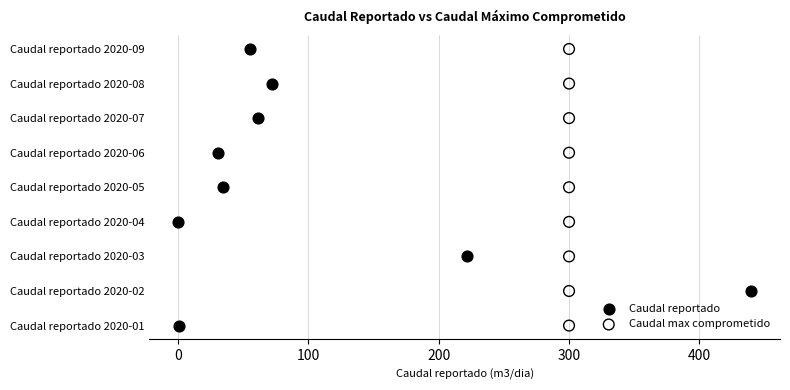

What are all the series names shown in the legend?

Caudal reportado, Caudal max comprometido